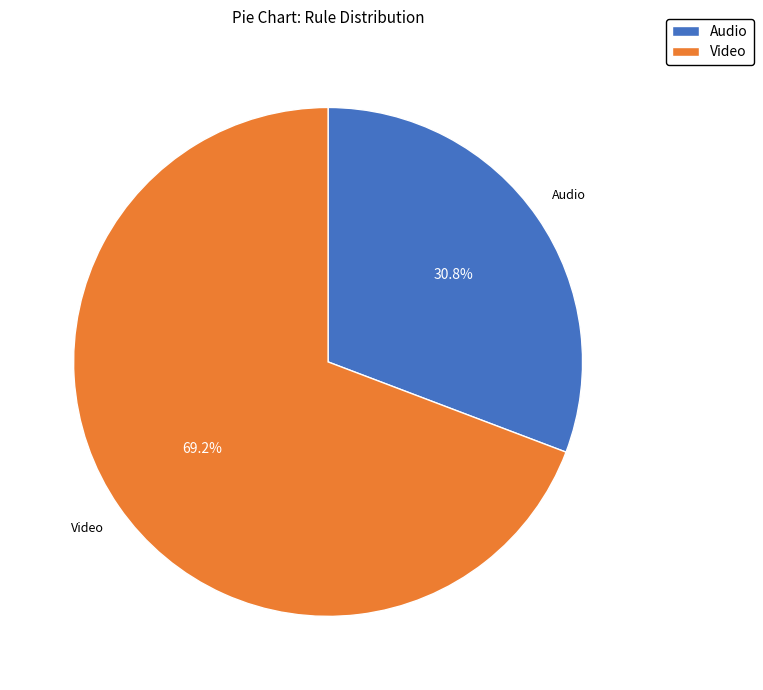

Rank the categories by value from highest to lowest.

Video, Audio